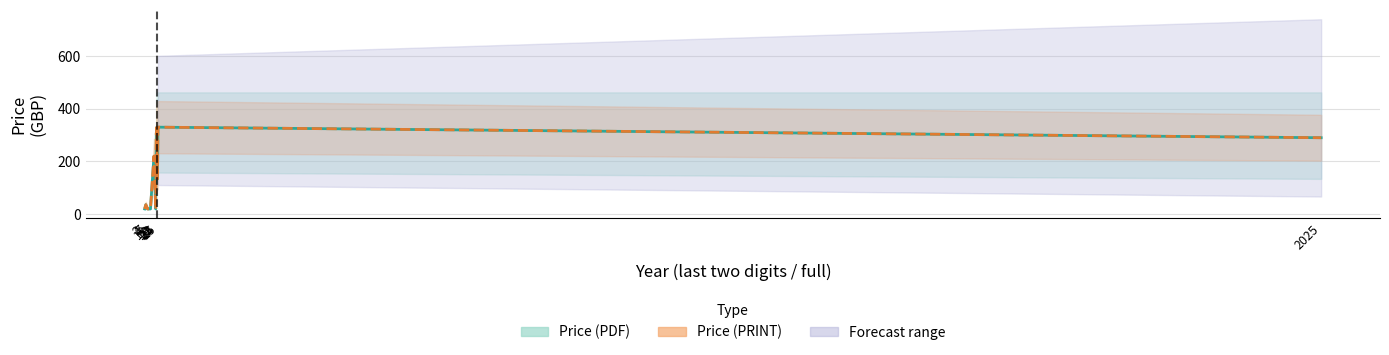

At which category is the sum across all series the highest?

23